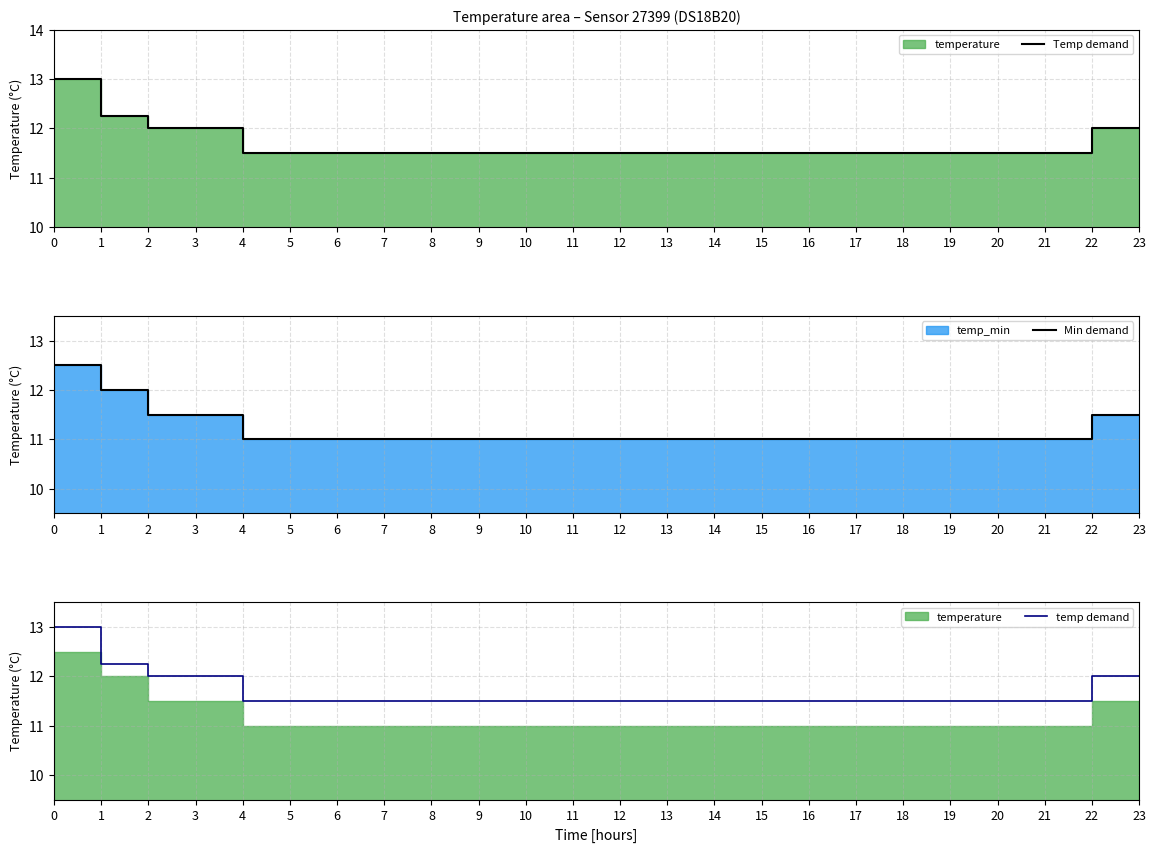

Reading right to left, list all the values displayed in this chart.

Temp demand: 12.0	12.0	11.5	11.5	11.5	11.5	11.5	11.5	11.5	11.5	11.5	11.5	11.5	11.5	11.5	11.5	11.5	11.5	11.5	11.5	12.0	12.0	12.2	13.0
Min demand: 11.5	11.5	11.0	11.0	11.0	11.0	11.0	11.0	11.0	11.0	11.0	11.0	11.0	11.0	11.0	11.0	11.0	11.0	11.0	11.0	11.5	11.5	12.0	12.5
temp demand: 12.0	12.0	11.5	11.5	11.5	11.5	11.5	11.5	11.5	11.5	11.5	11.5	11.5	11.5	11.5	11.5	11.5	11.5	11.5	11.5	12.0	12.0	12.2	13.0